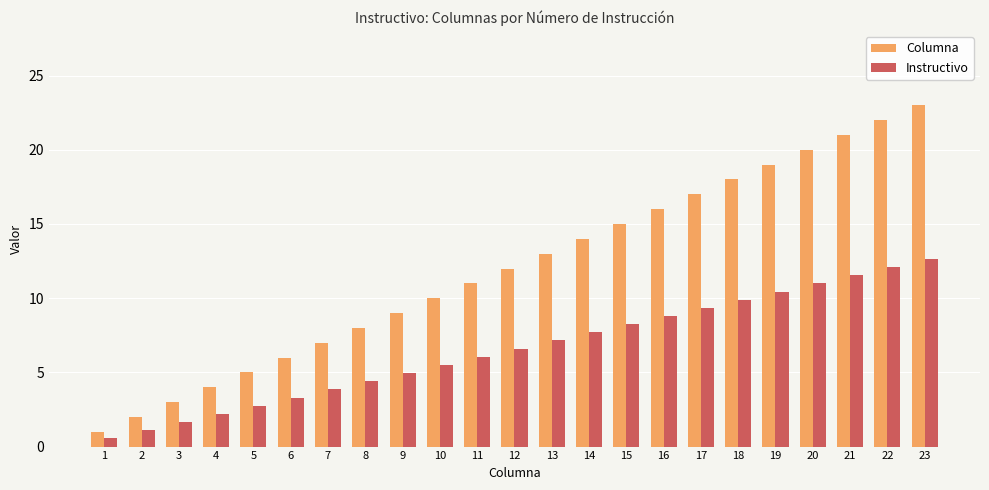

Read the Instructivo value at 14.

7.7